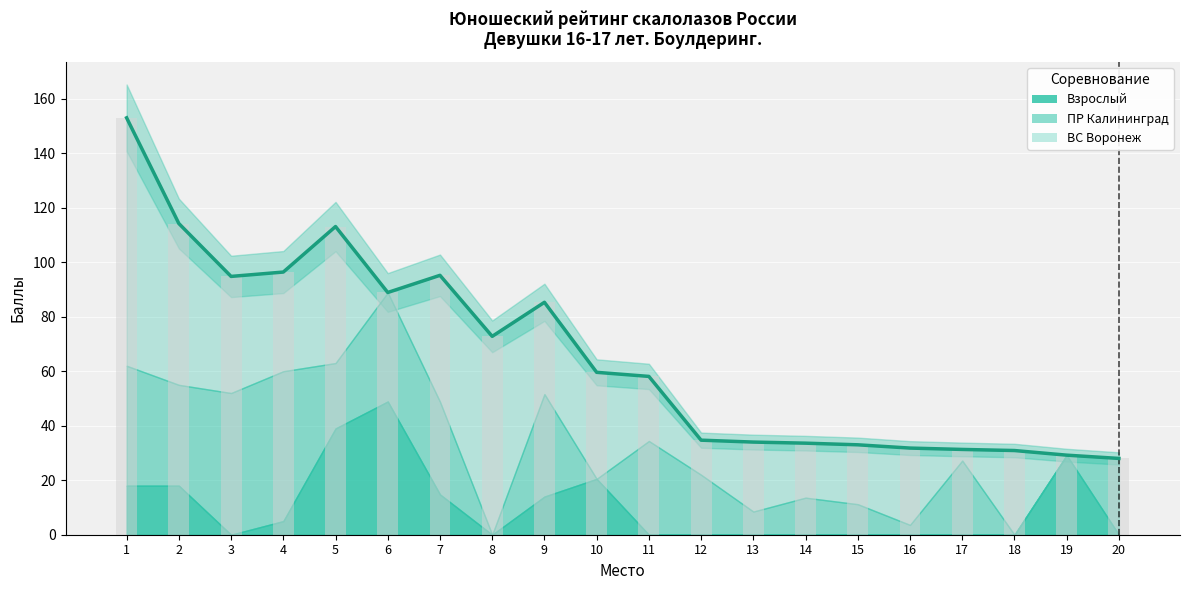

Between 19 and 11, which is larger?

11